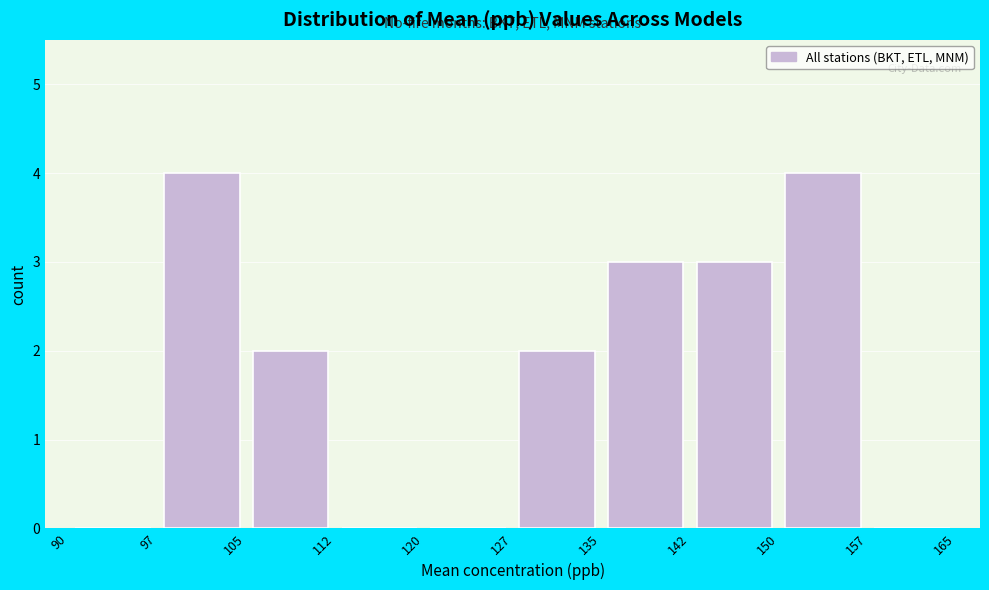

Reading left to right, list every bar in this chart as the range it spans on the x-axis followed by its height. The values are not printed on the chart, so give them approximately, as read against the axis.

90 to 97: 0
97 to 105: 4
105 to 112: 2
112 to 120: 0
120 to 127: 0
127 to 135: 2
135 to 142: 3
142 to 150: 3
150 to 157: 4
157 to 165: 0